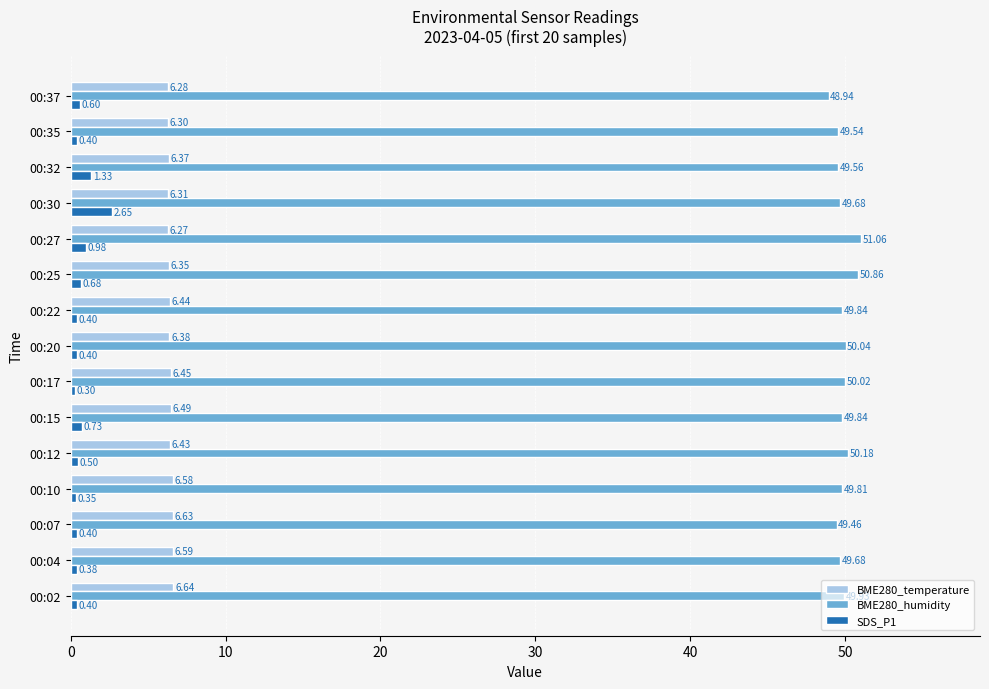

Which series has the largest total across all categories?

BME280_humidity